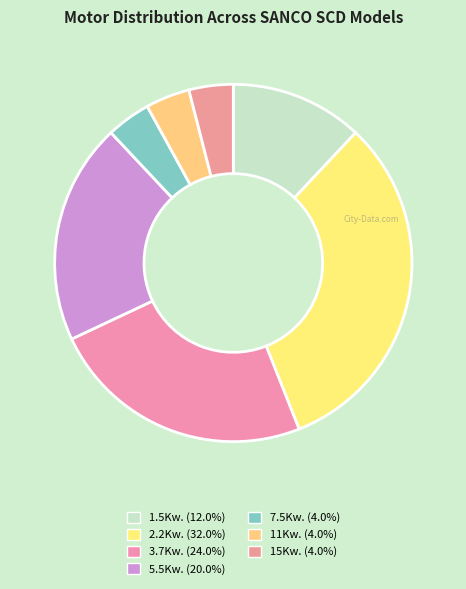

What percentage do 7.5Kw. and 15Kw. together represent?

8.0%